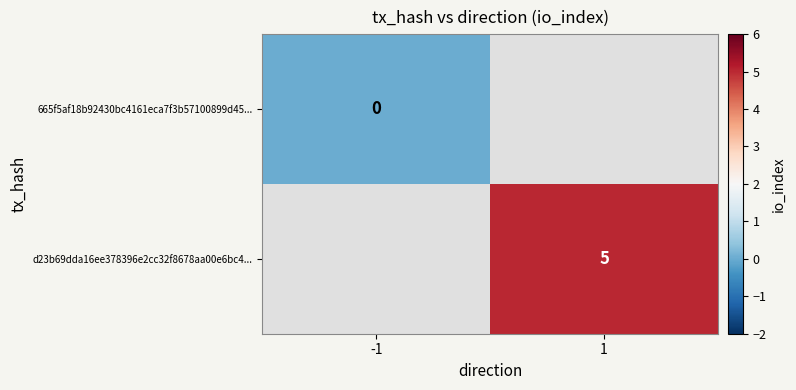

The value of d23b69dda16ee378396e2cc32f8678aa00e6bc4... at 1 is 8. True or false?

False